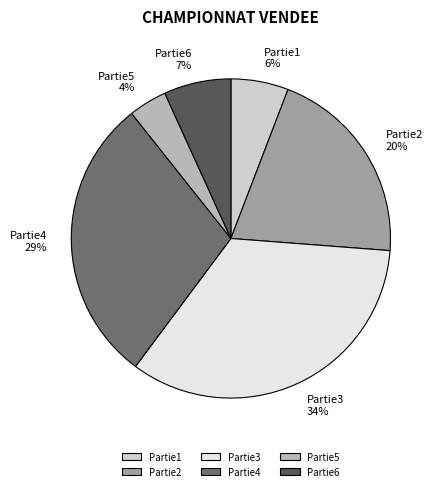

Does Partie1 represent more than half of the total?

No